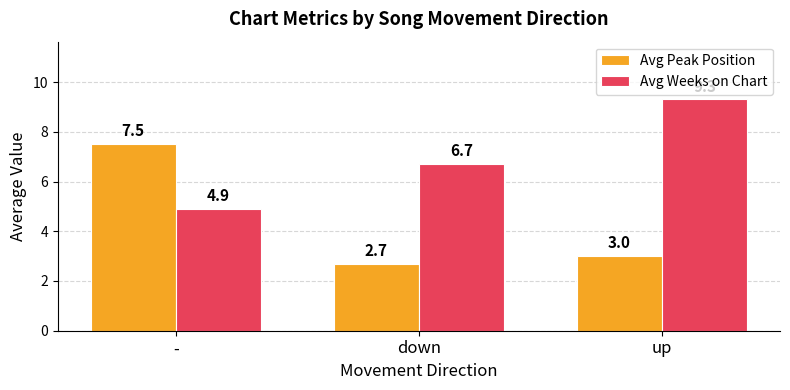

Between down and up, which series saw the biggest shift?

Avg Weeks on Chart